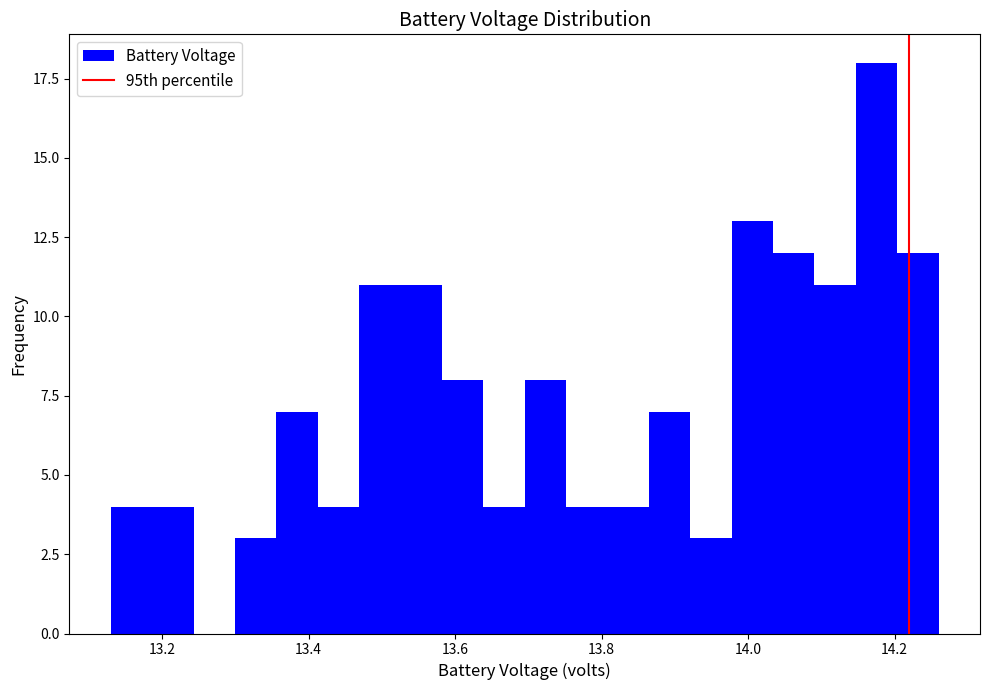

Read against the x-axis, roughly where is the centre of the tallest bar?

14.18